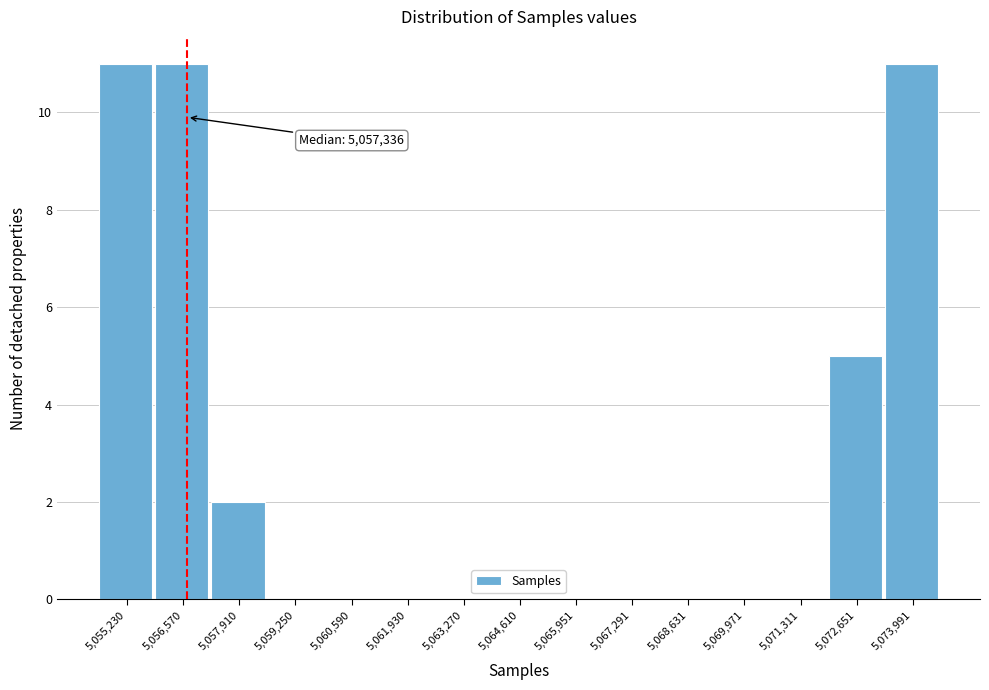

Reading left to right, extract all data points from this chart.

5,055,230=11	5,056,570=11	5,057,910=2	5,059,250=0	5,060,590=0	5,061,930=0	5,063,270=0	5,064,610=0	5,065,951=0	5,067,291=0	5,068,631=0	5,069,971=0	5,071,311=0	5,072,651=5	5,073,991=11